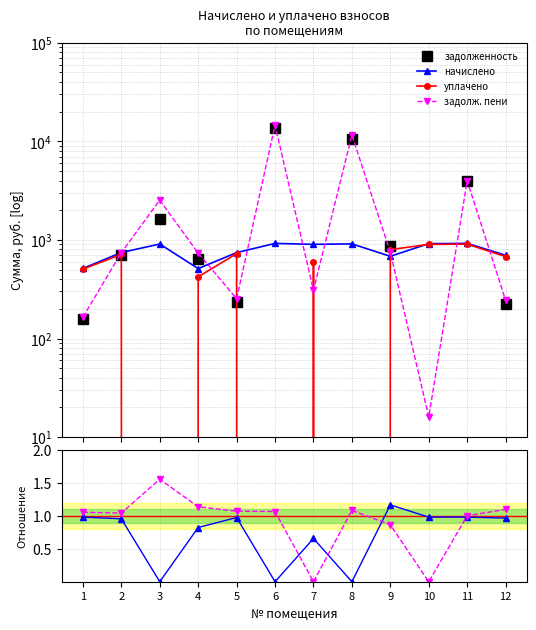

In уплачено, how many points are higher than both neighbors (excluding endpoints)?

4